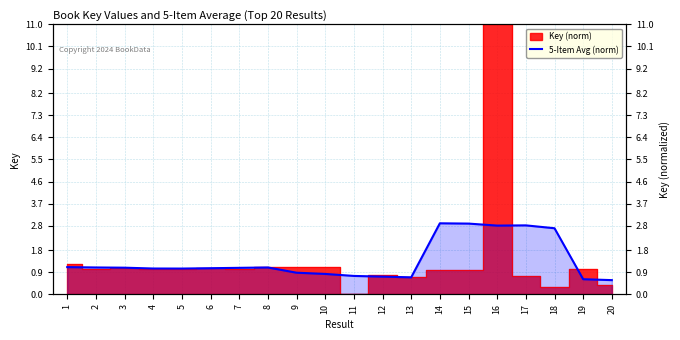

What is the change in value from 9 to 13?

-0.2